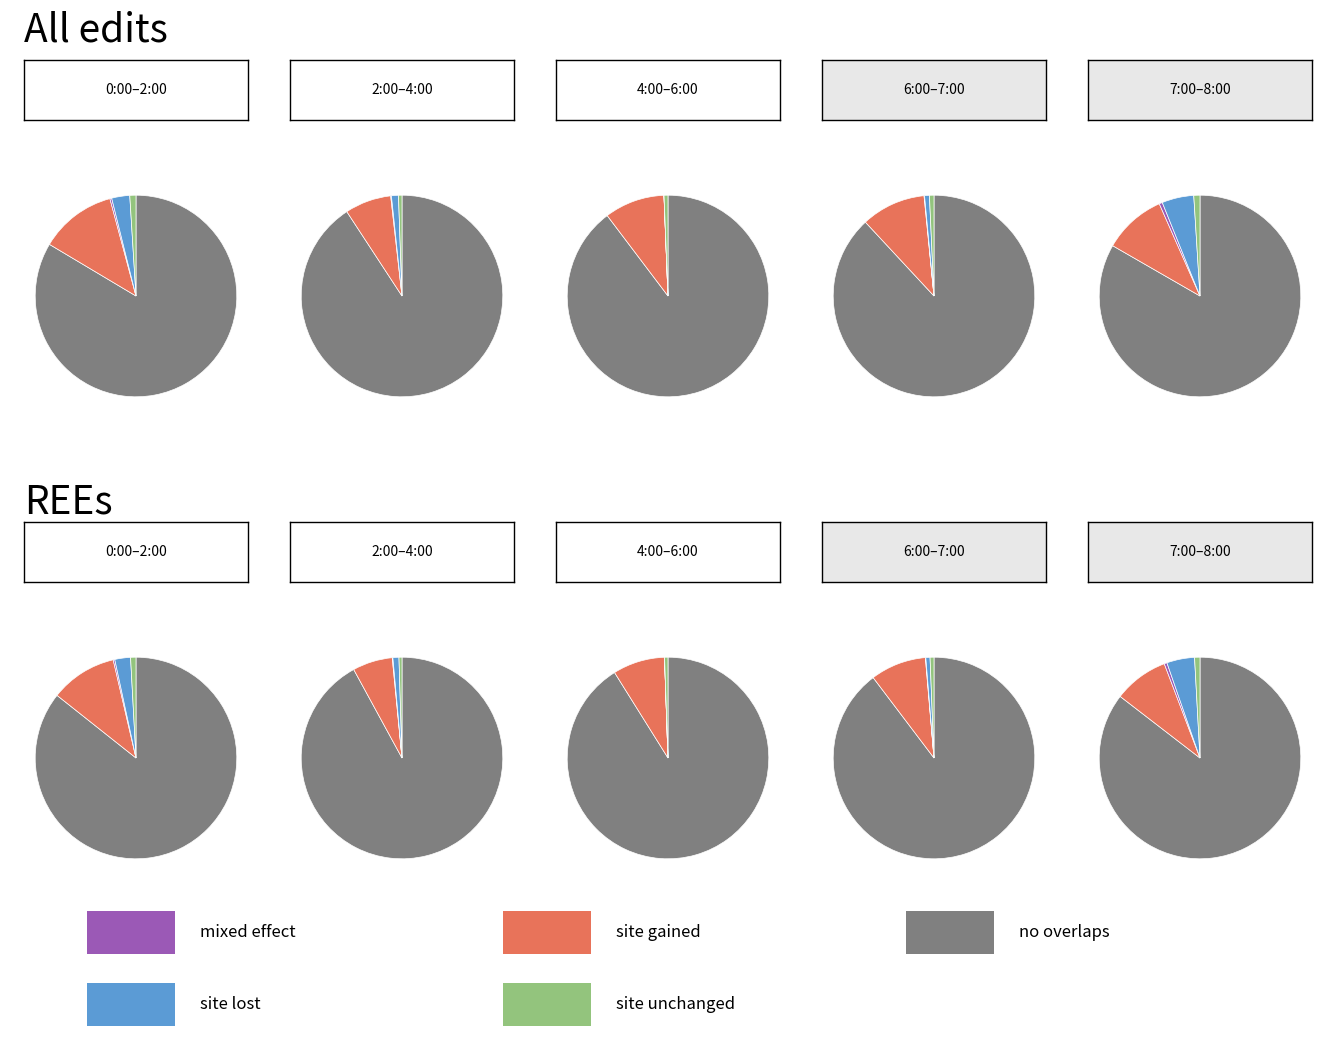

How many slices are in this pie chart?

33